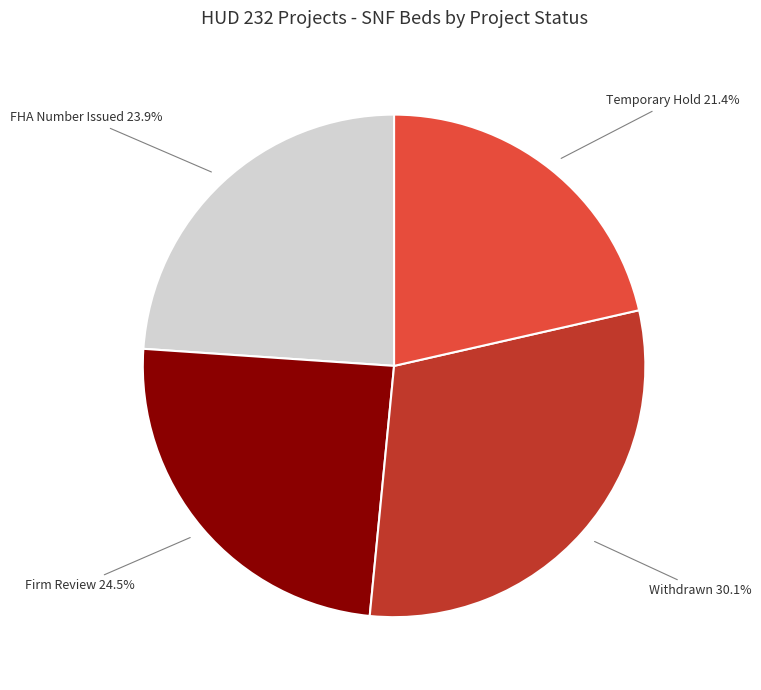

Does any single category account for the majority?

No